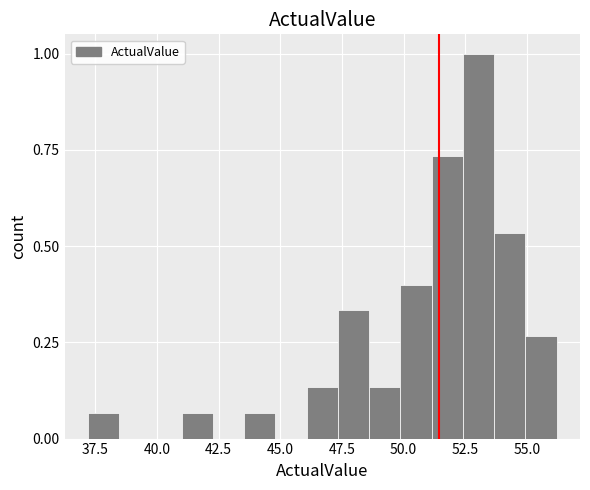

Around what value on the x-axis is the tallest bar? Give the approximate position of its centre, as read against the axis.

53.0